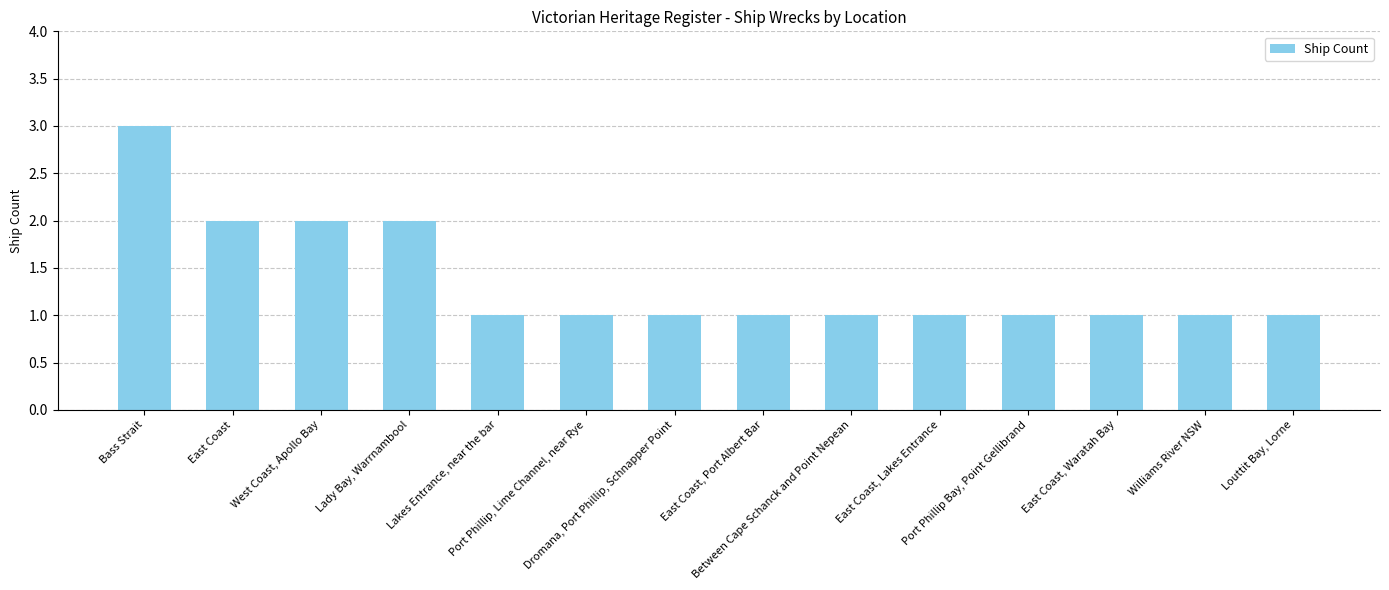

What is the difference between the second highest and second lowest values?

1